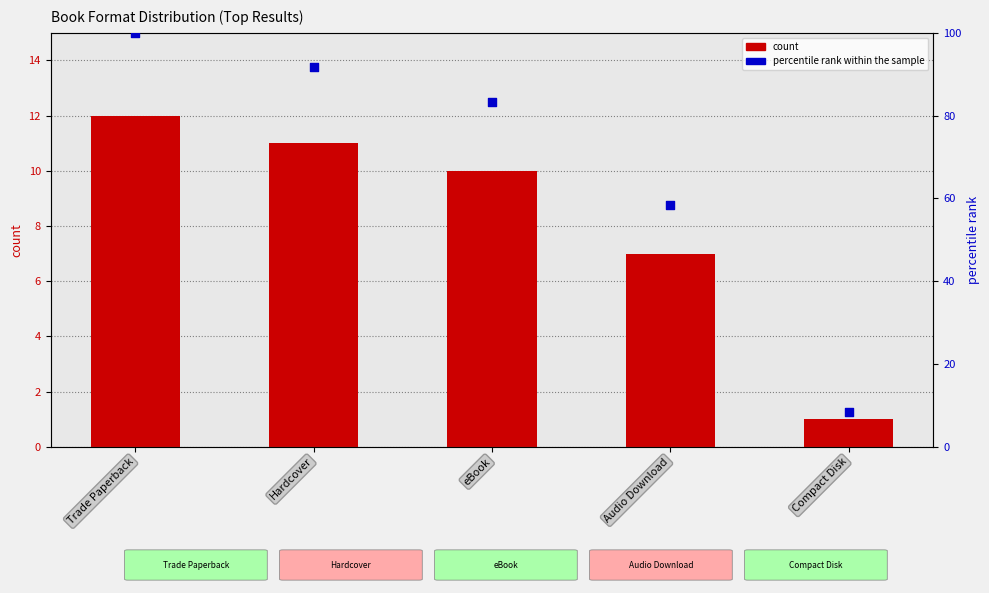

What is the total value across all series at Hardcover?

102.7